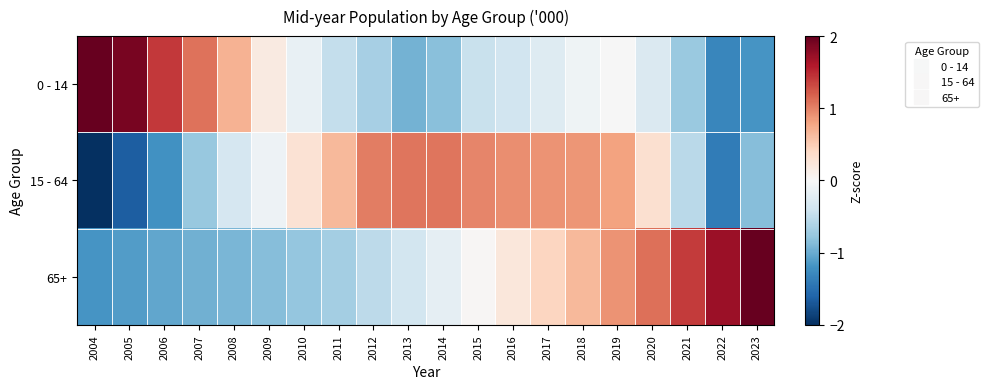

What is the smallest value displayed?

-2.0